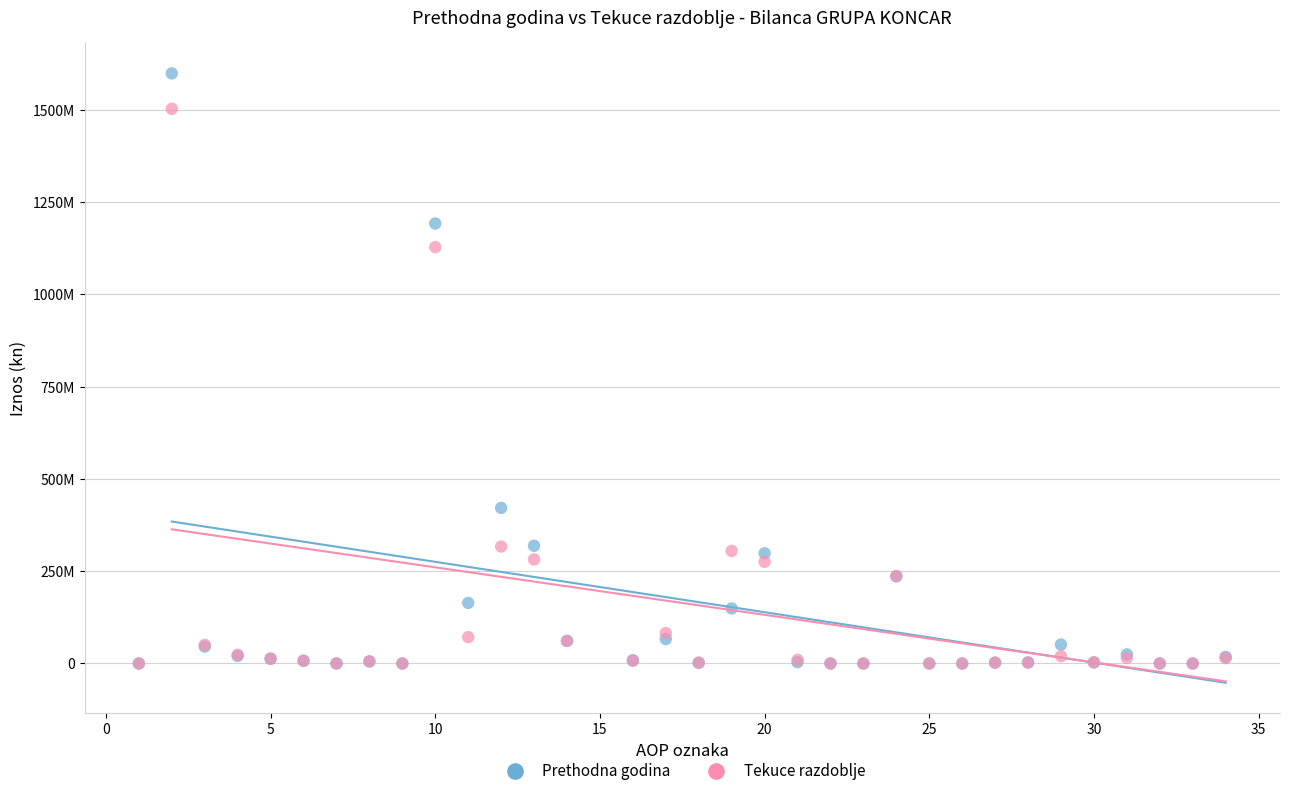

What are all the series names shown in the legend?

Prethodna godina, Tekuce razdoblje